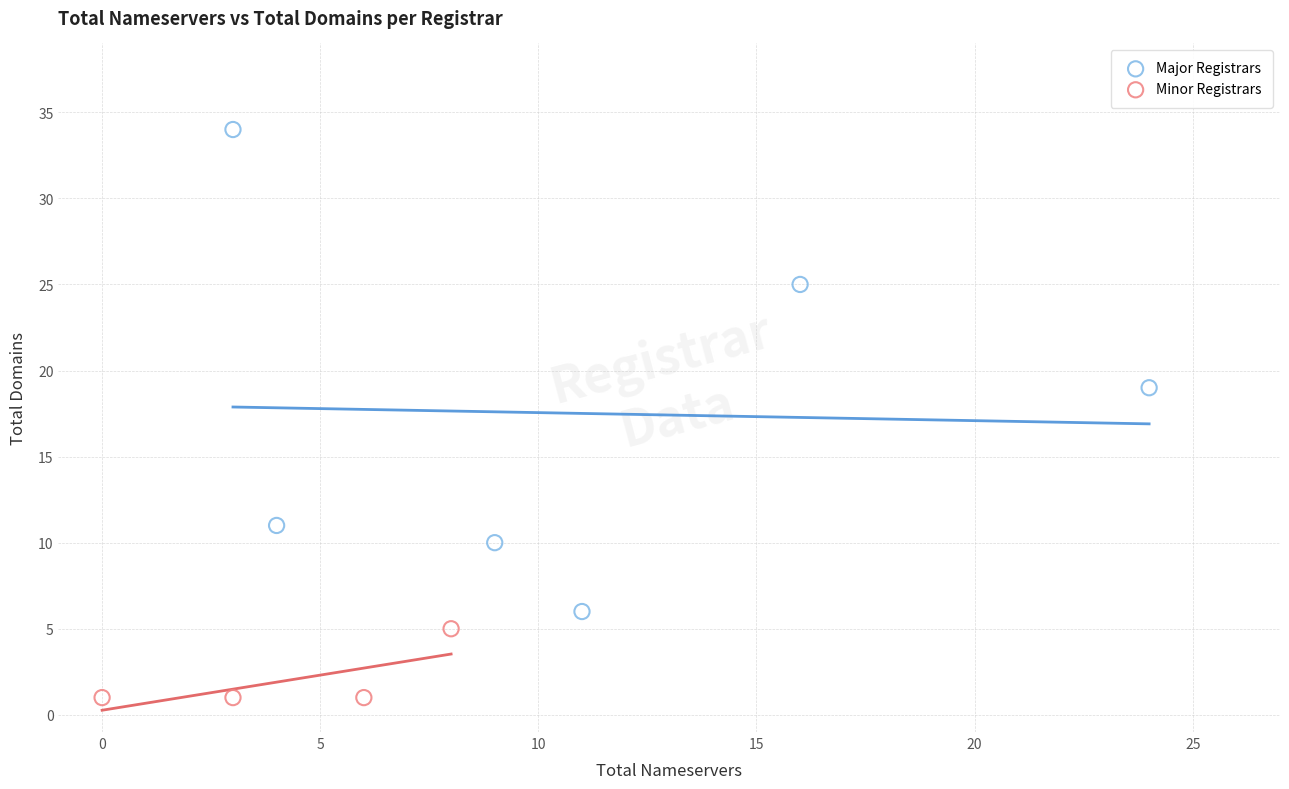

Which series has the widest spread of Y values?

Major Registrars